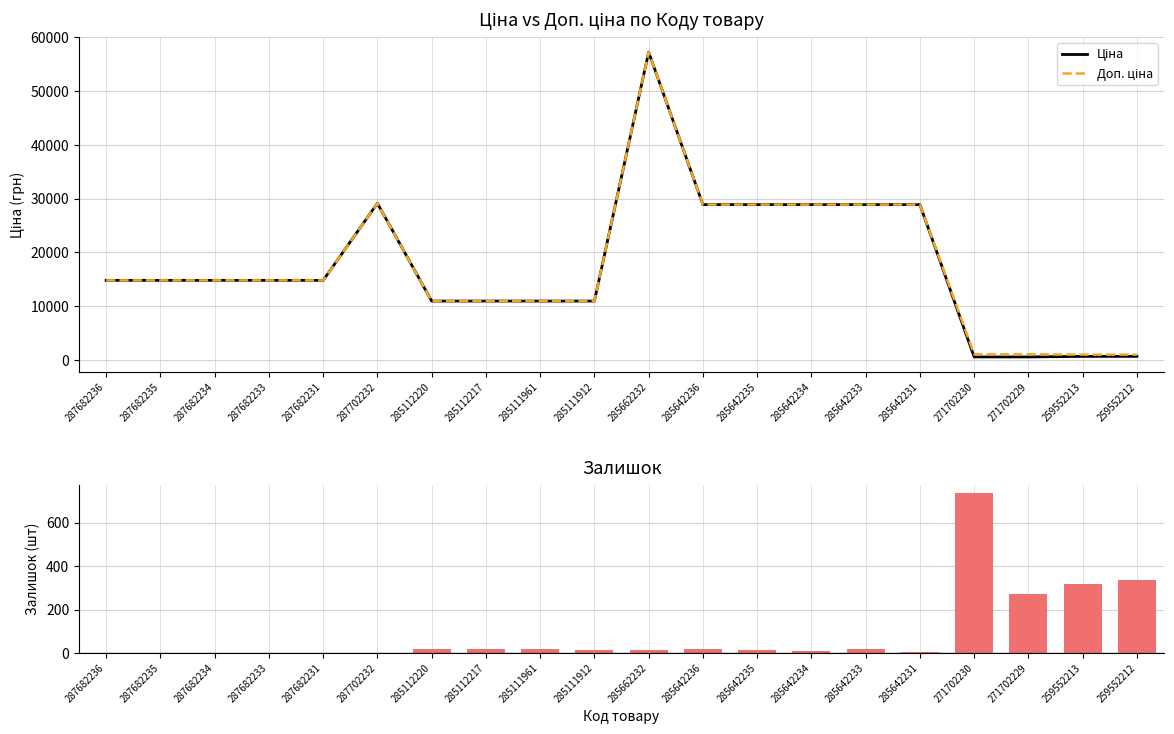

What is the sum of the Ціна values at 285111961 and 271702230?

11542.5